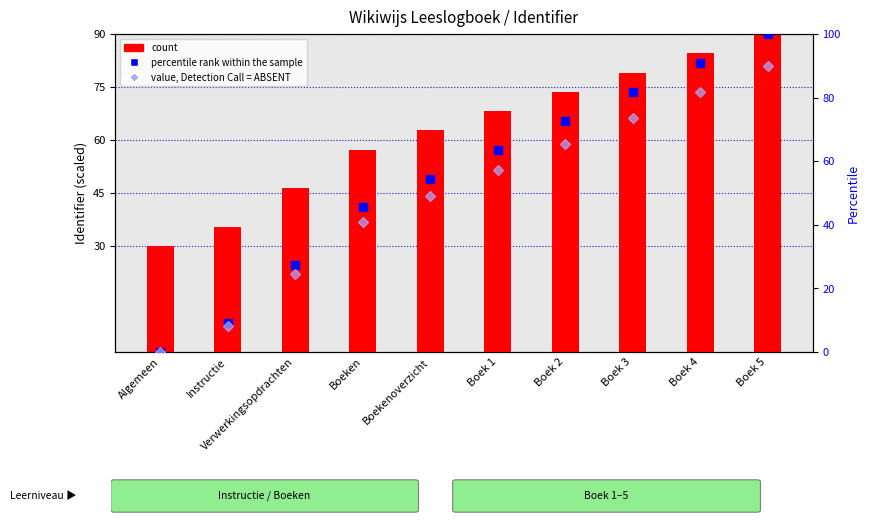

What value does the count series have at Instructie?

35.5